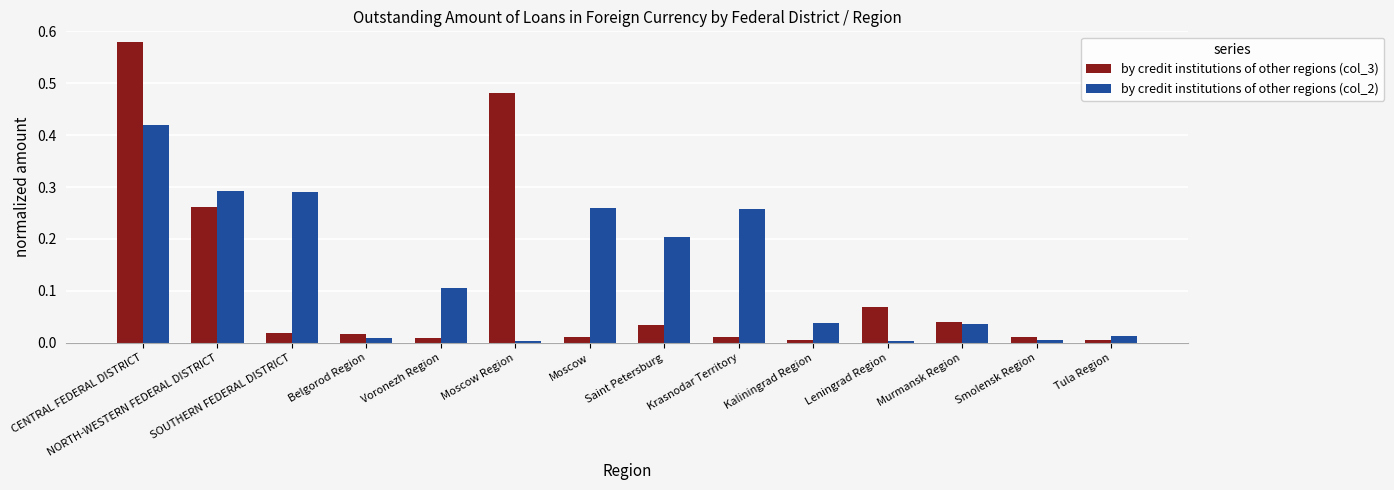

What is the total value across all series at Saint Petersburg?

0.2